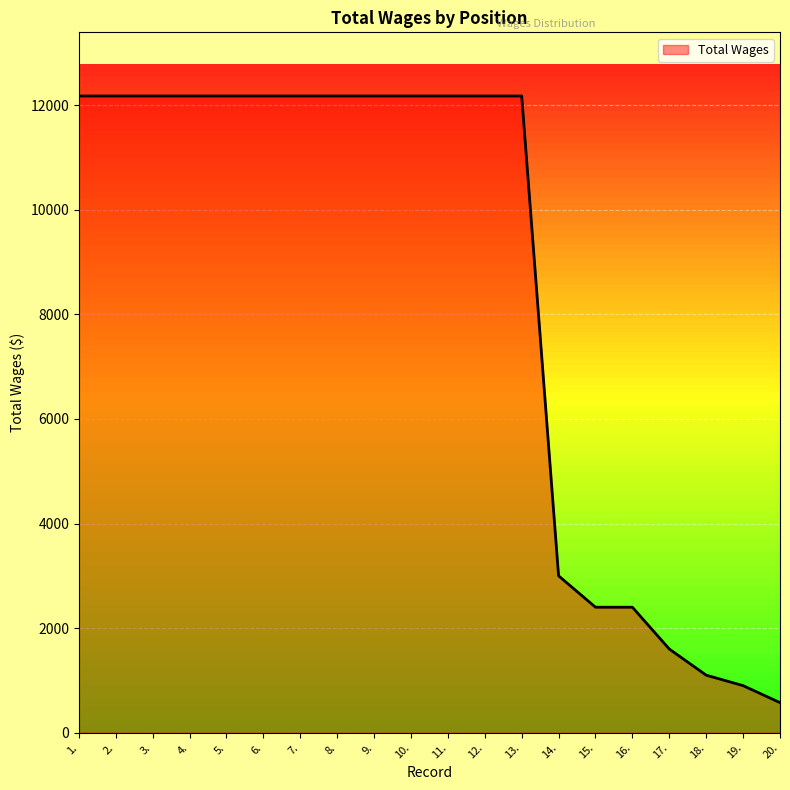

True or false: the data shows 1875 at 18..

False